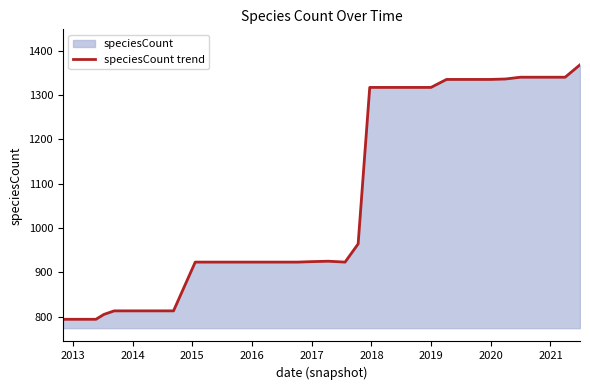

What is the maximum value shown in the chart?

1368